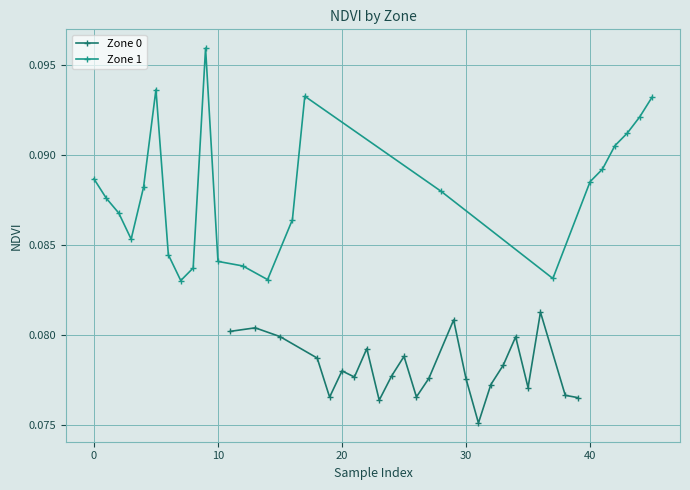

What is the value of the Zone 1 point at the 9th from the left?

0.1